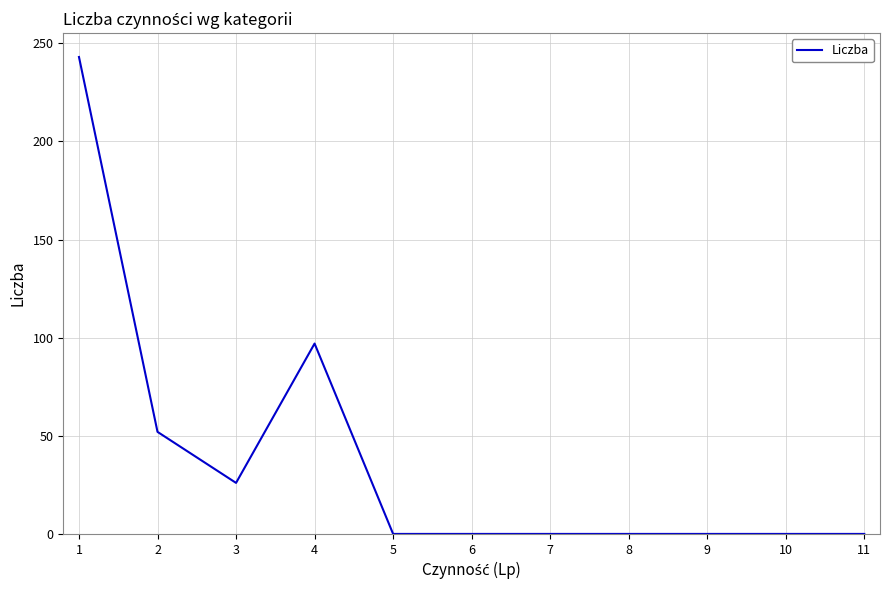

How many lines are shown in the chart?

1